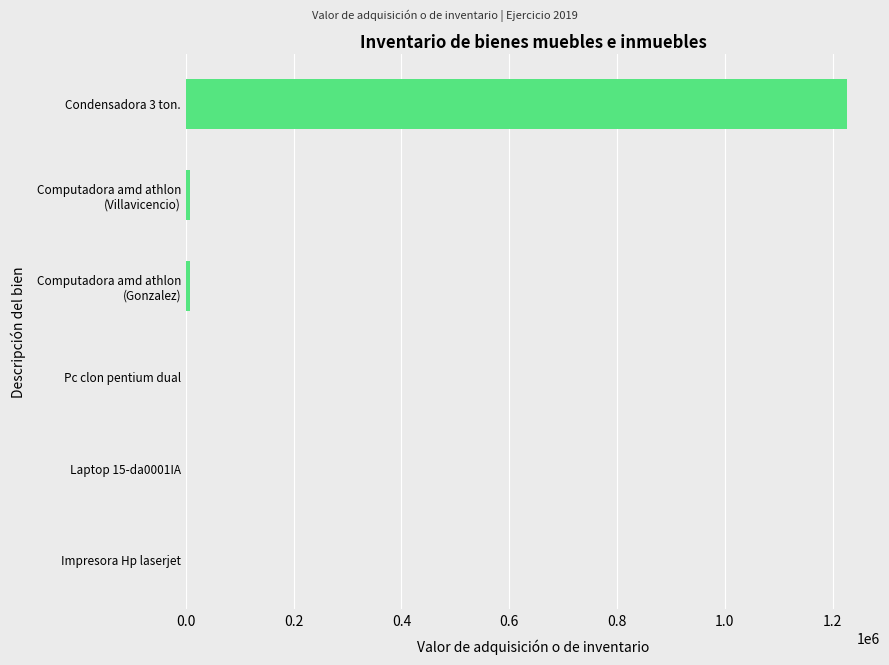

The chart shows a value of 0 at Pc clon pentium dual. True or false?

True